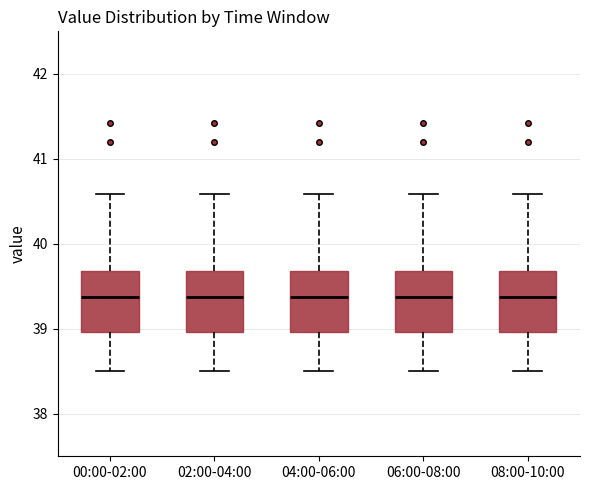

Reading left to right, transcribe this box plot: for each box, give where its median line is, the range the box spans, and where its two whiskers end, as read against the y-axis. The values are not printed on the chart, so give them approximately, as read against the axis.

00:00-02:00: median 39.4, box 39.0 to 39.7, whiskers 38.5 to 40.6
02:00-04:00: median 39.4, box 39.0 to 39.7, whiskers 38.5 to 40.6
04:00-06:00: median 39.4, box 39.0 to 39.7, whiskers 38.5 to 40.6
06:00-08:00: median 39.4, box 39.0 to 39.7, whiskers 38.5 to 40.6
08:00-10:00: median 39.4, box 39.0 to 39.7, whiskers 38.5 to 40.6